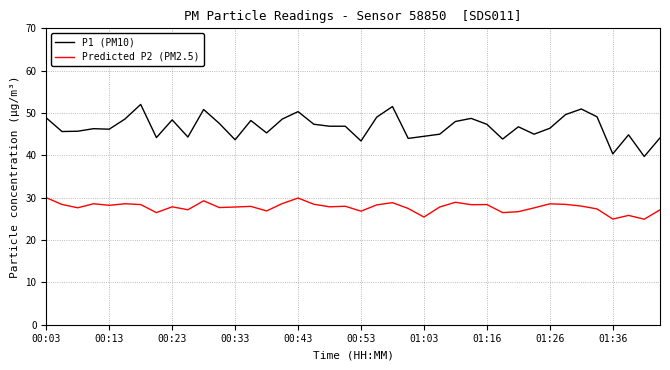

What are all the series names shown in the legend?

P1 (PM10), Predicted P2 (PM2.5)